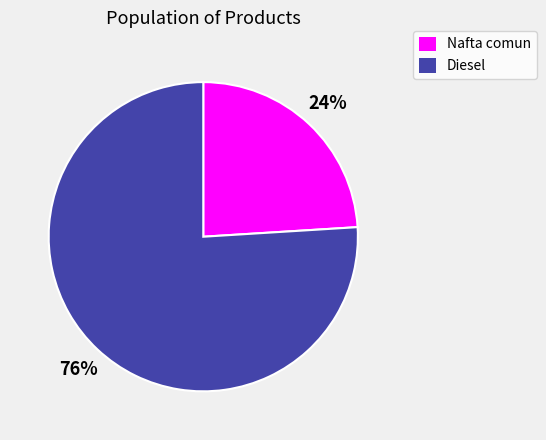

The Diesel slice represents 76% of the pie. True or false?

True